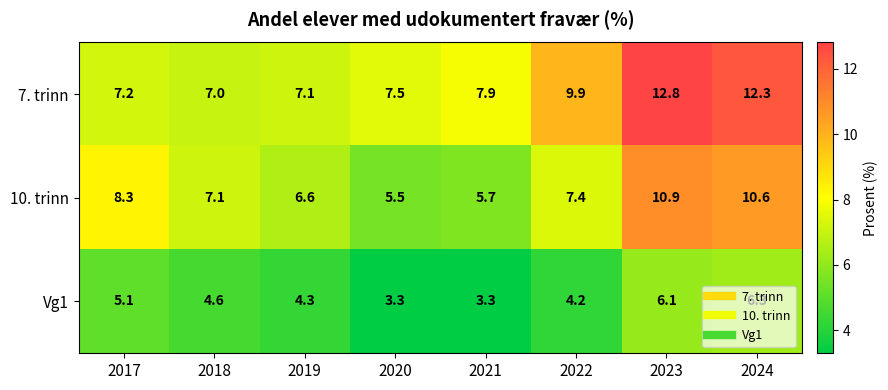

What is the total value across all series at 2022?

21.5